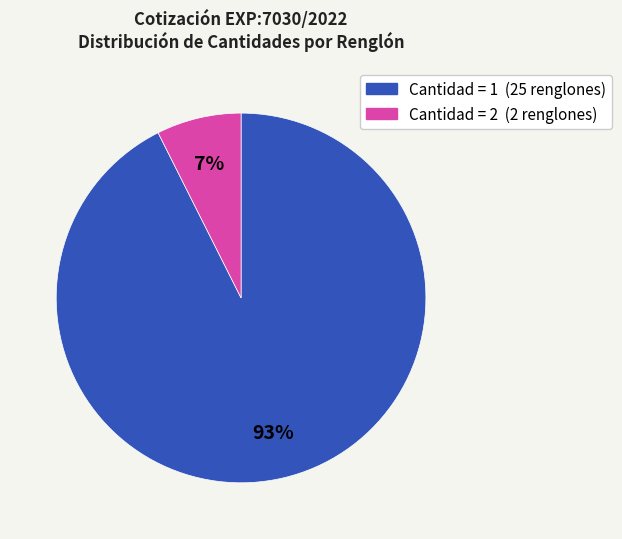

To the nearest percent, what is the average slice percentage?

50%